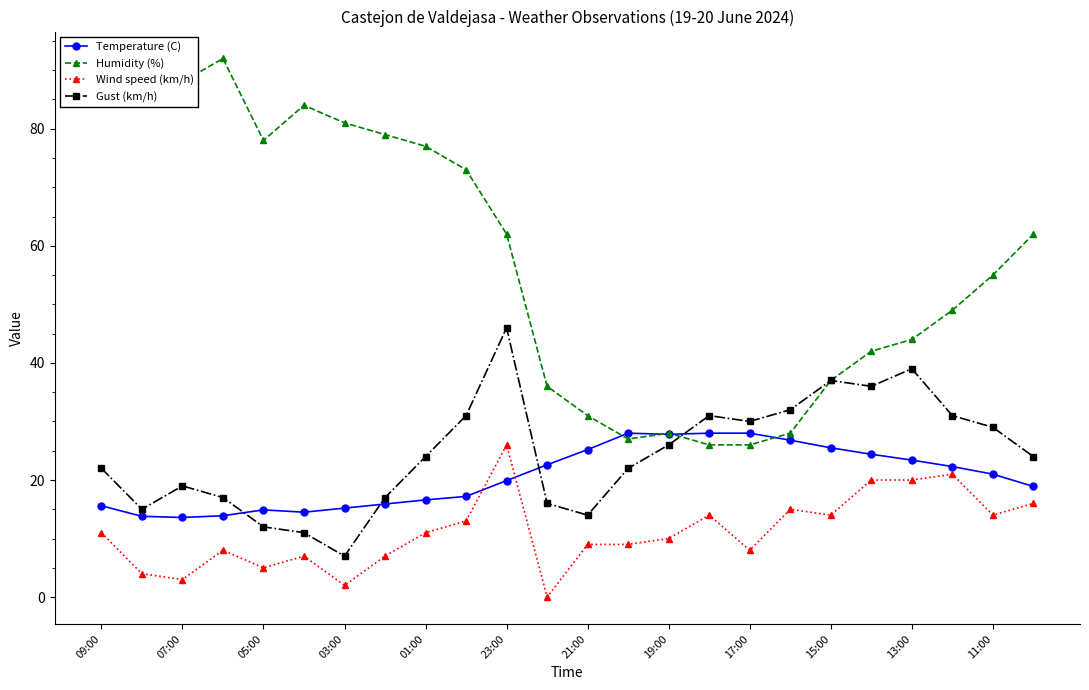

What is the value of the Humidity (%) point at the 10th from the left?

73.0